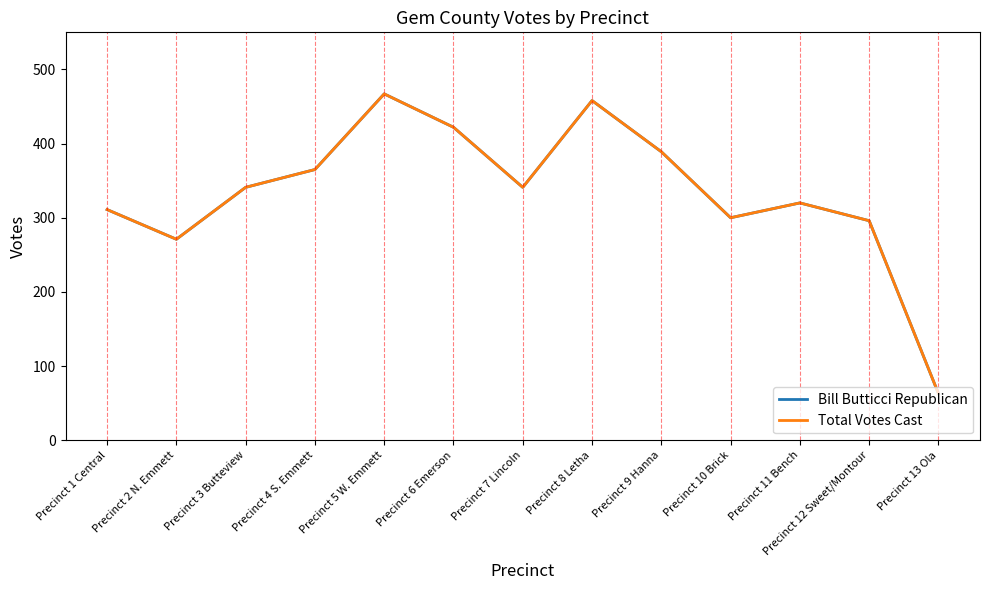

What is the sum of all Total Votes Cast values?

4344